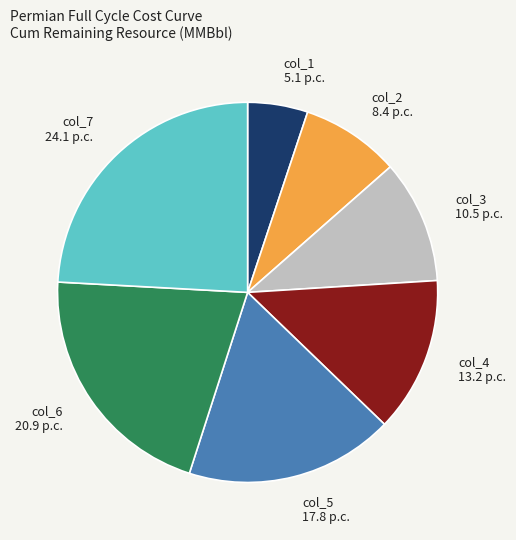

The col_5 17.8 p.c. slice represents 7% of the pie. True or false?

False